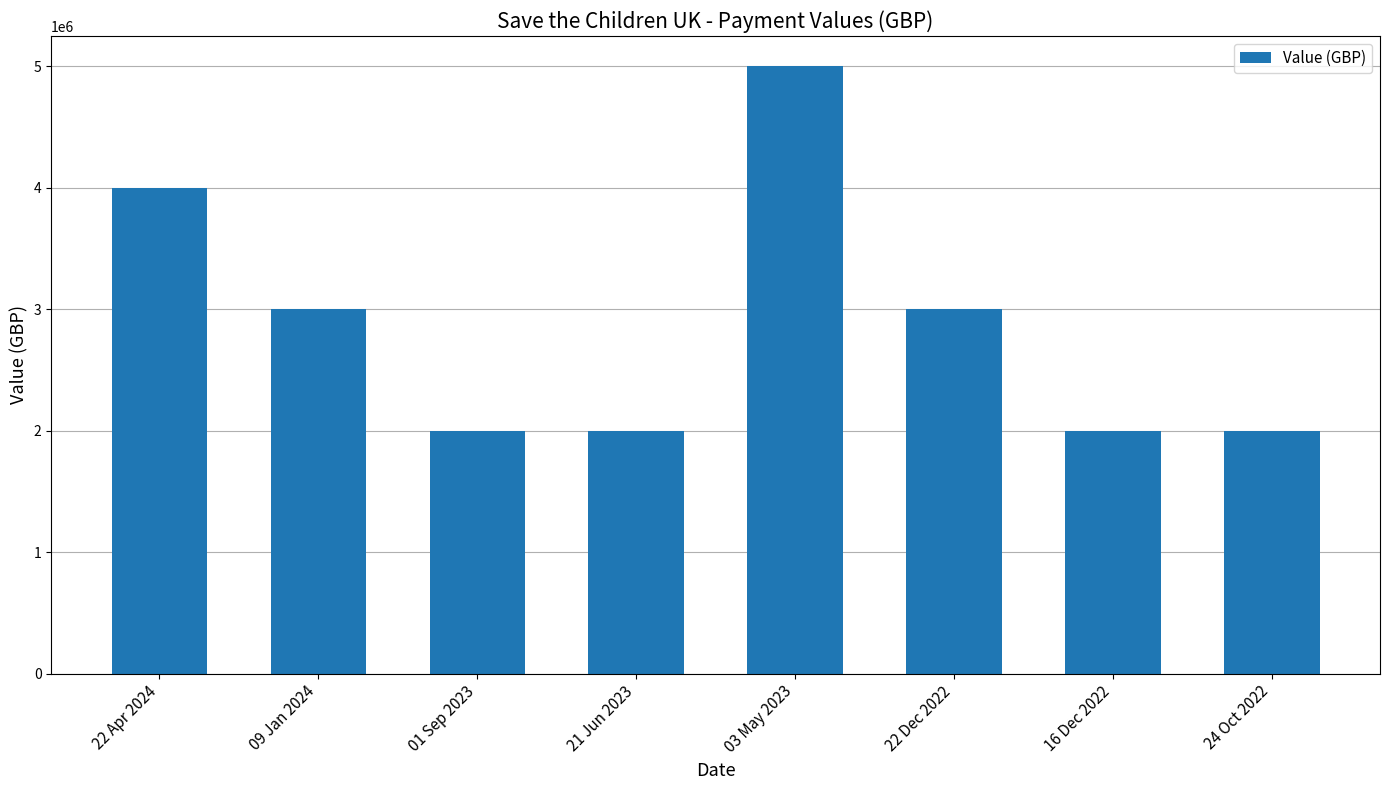

Reading left to right, what are all the values shown in this chart?

4000000	3000000	2000000	2000000	5000000	3000000	2000000	2000000